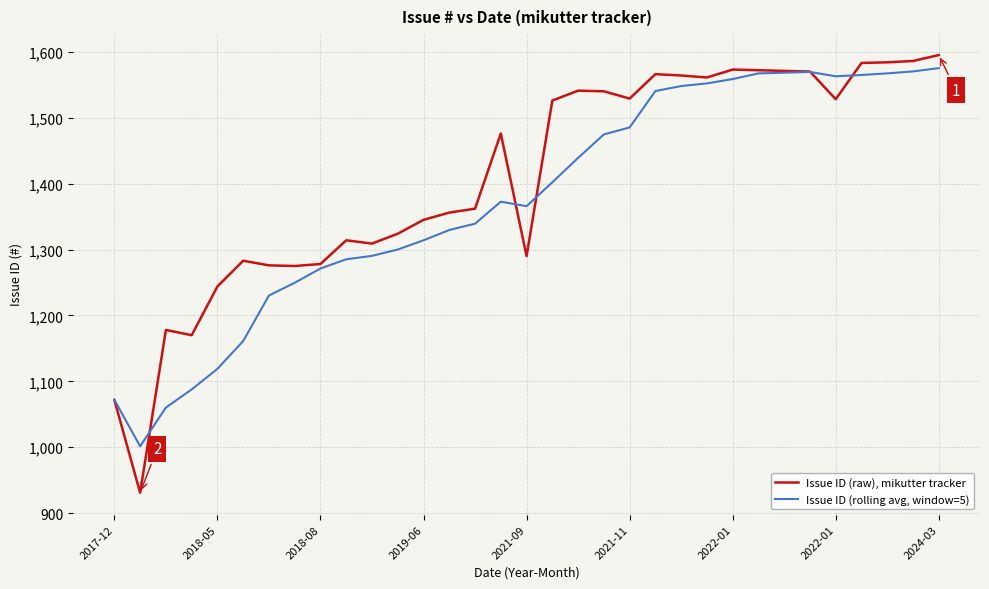

What is the maximum value shown in the chart?

1595.0